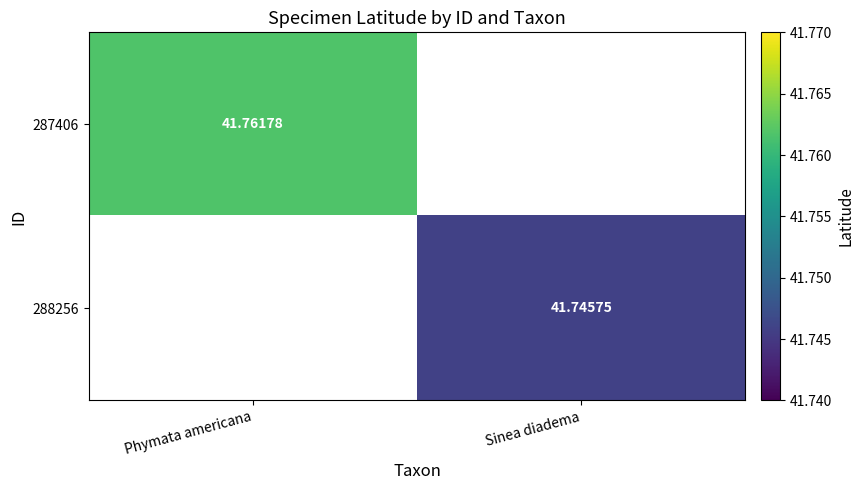

Is the value of 288256 at Sinea diadema greater than the value of 287406 at Phymata americana?

No